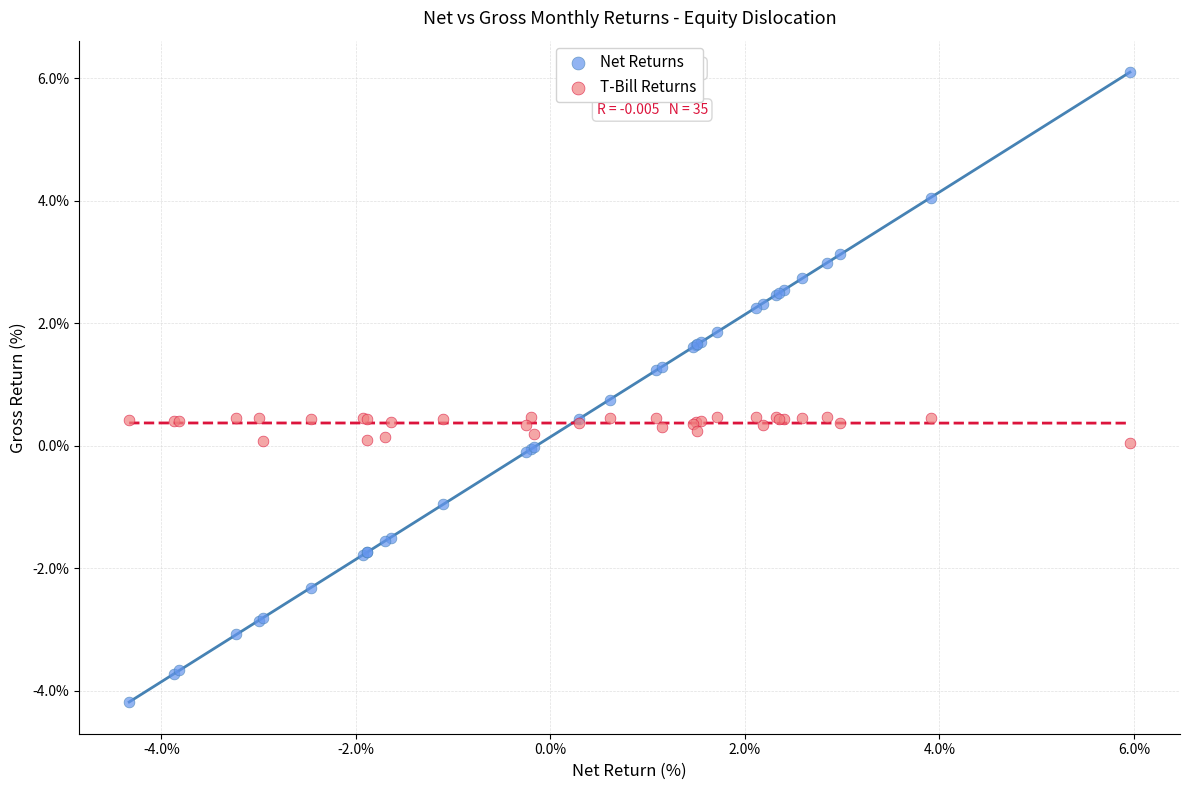

Which series reaches the minimum Y coordinate?

Net Returns